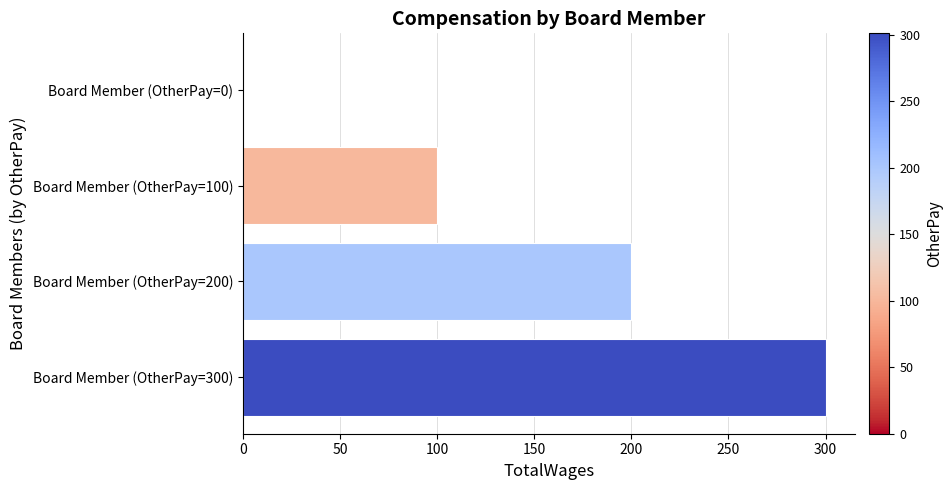

What is the sum of all values?

600